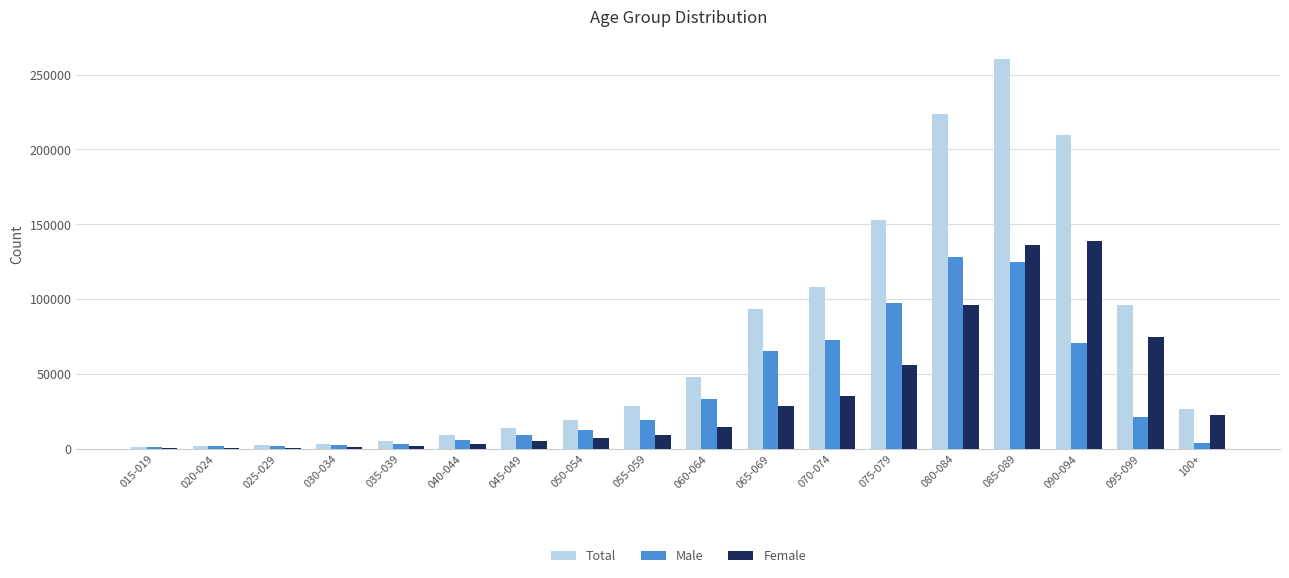

Which category has the highest value across all series?

085-089